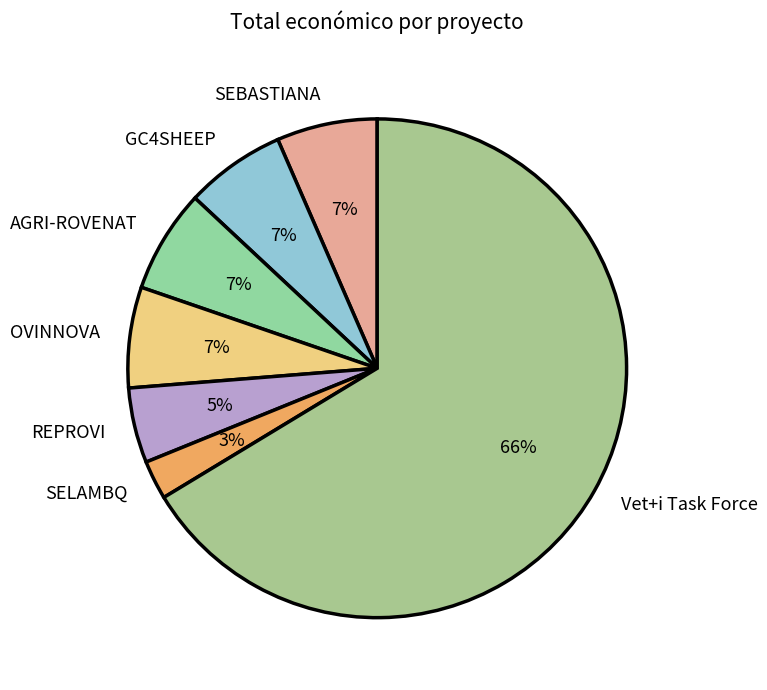

Do SELAMBQ and Vet+i Task Force together represent more than half of the pie?

Yes